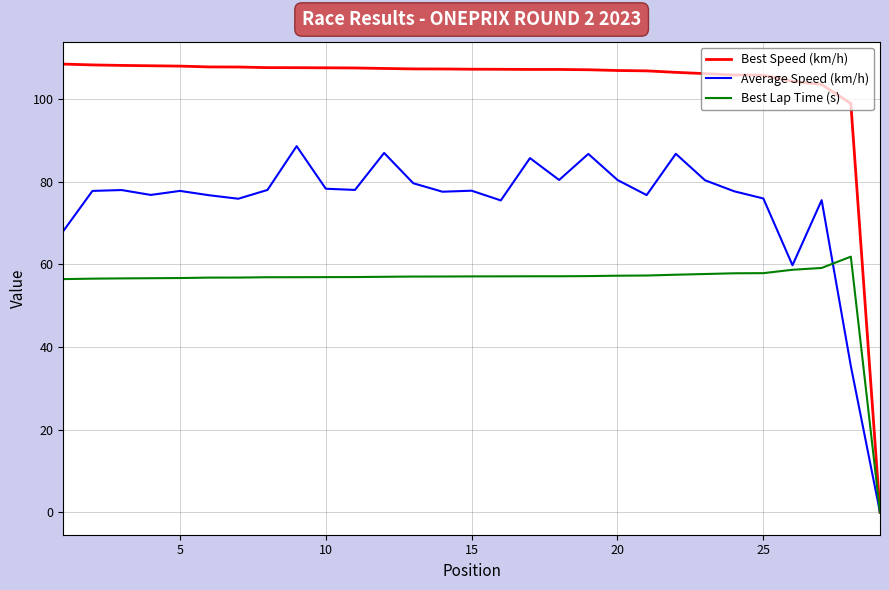

List the series in order of their peak value, lowest first.

Best Lap Time (s), Average Speed (km/h), Best Speed (km/h)